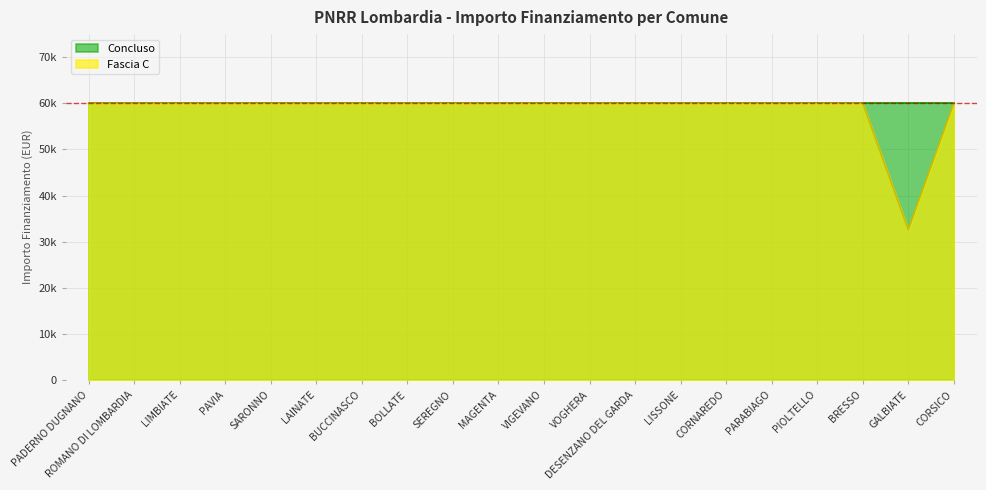

What are all the series names shown in the legend?

Concluso, Fascia C